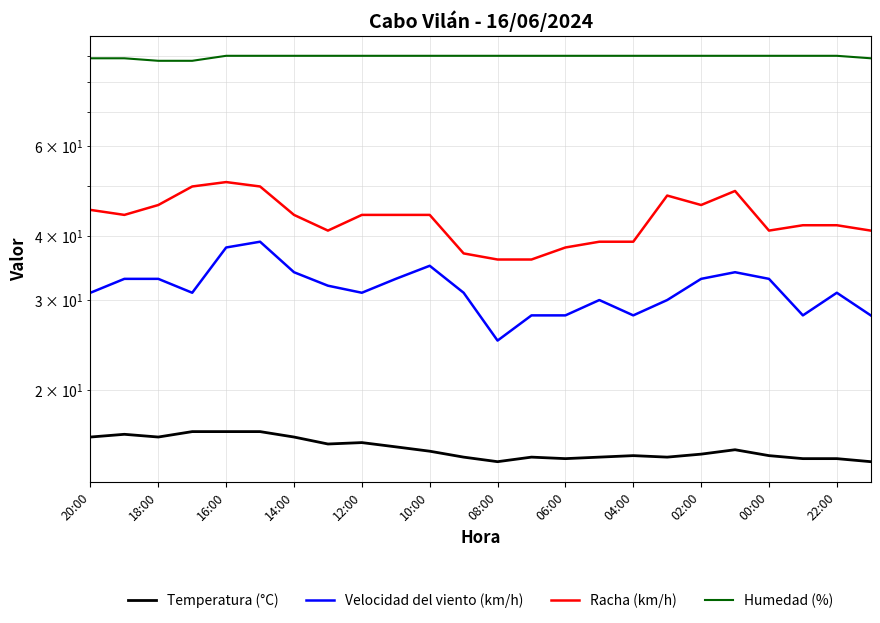

What is the greatest value displayed?

90.0